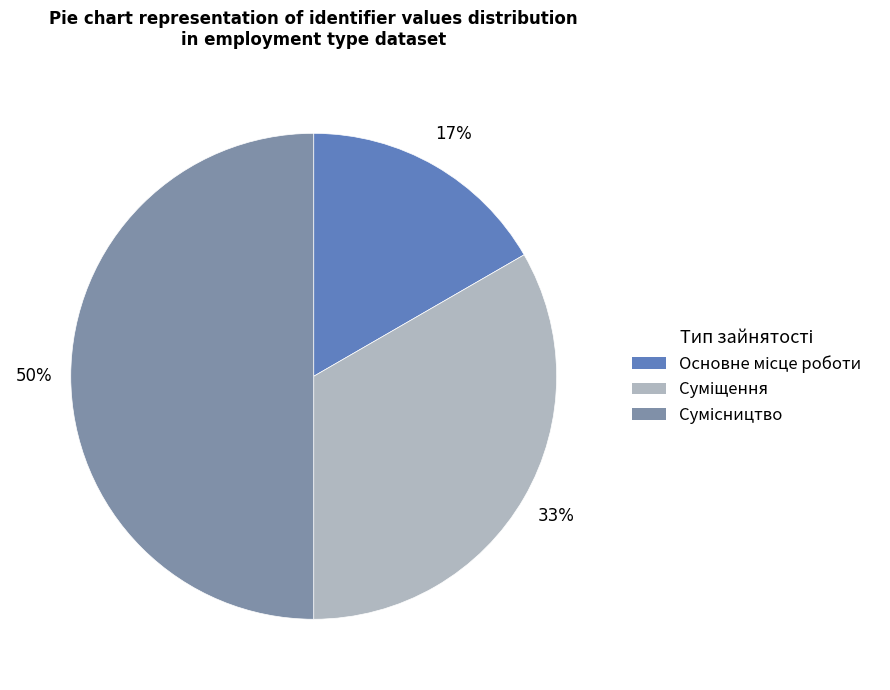

To the nearest percent, what is the average slice percentage?

33%